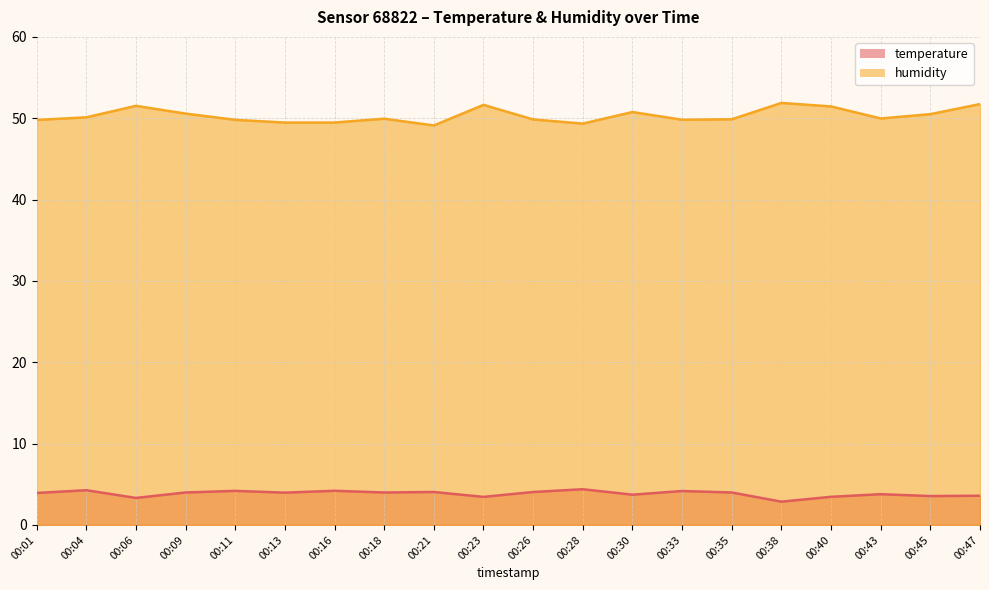

What is the approximate value of temperature at 00:18?

4.0